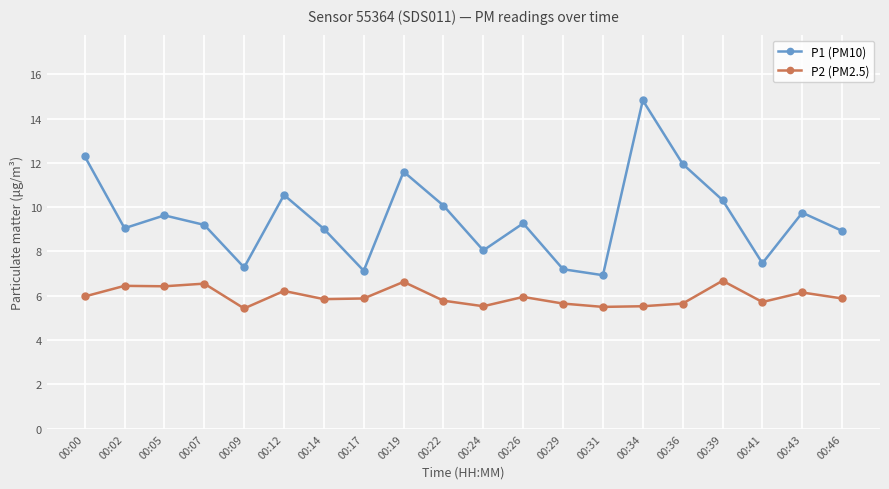

List the series in order of their overall mean, lowest first.

P2 (PM2.5), P1 (PM10)